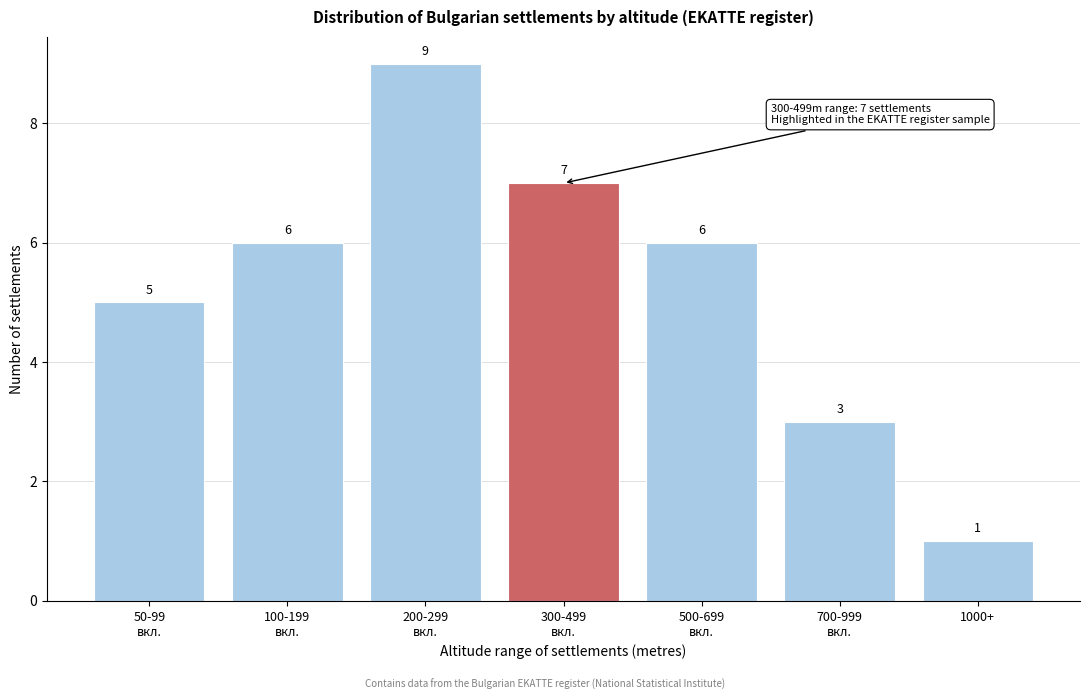

Reading left to right, what are all the values shown in this chart?

5	6	9	7	6	3	1